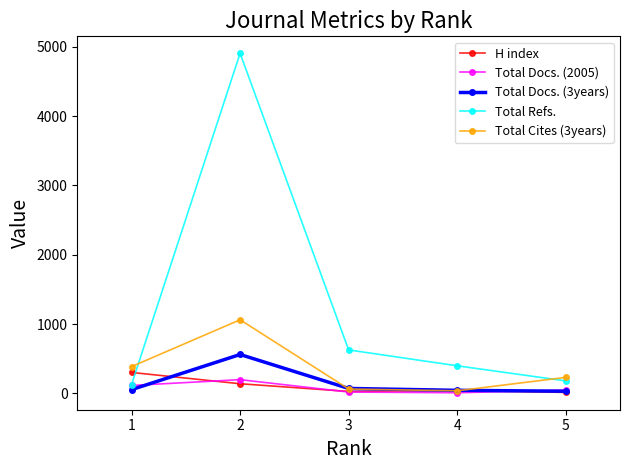

What is the value of the H index point at the 1st from the left?

302